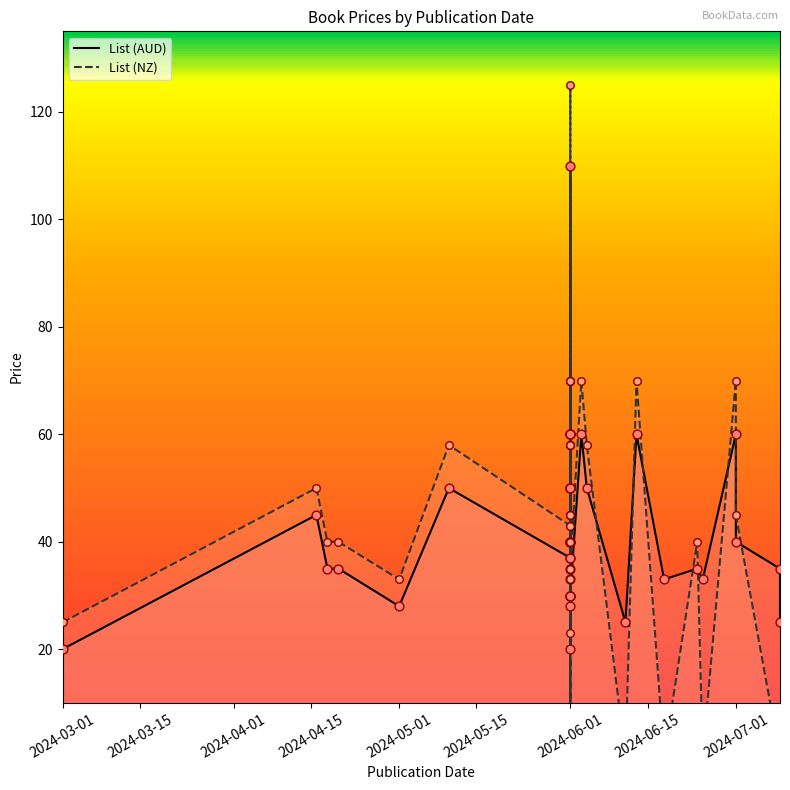

Is the value of List (AUD) at 2024-06-01 greater than the value of List (NZ) at 2024-07-01?

No